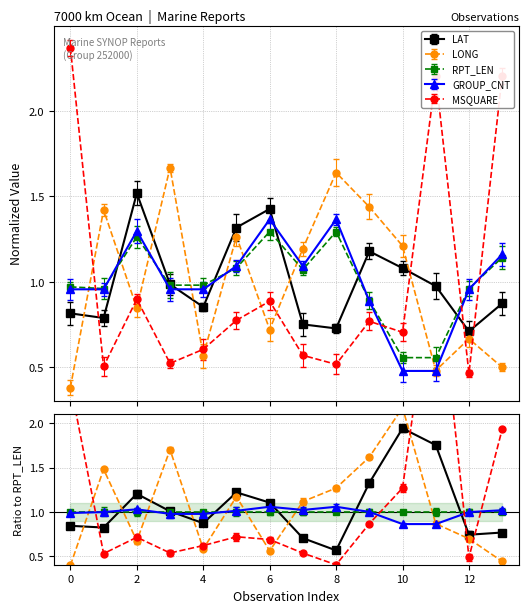

Reading left to right, extract all data points from this chart.

LAT: 0=0.8	1=0.8	2=1.5	3=1.0	4=0.9	5=1.3	6=1.4	7=0.8	8=0.7	9=1.2	10=1.1	11=1.0	12=0.7	13=0.9
LONG: 0=0.4	1=1.4	2=0.8	3=1.7	4=0.6	5=1.3	6=0.7	7=1.2	8=1.6	9=1.4	10=1.2	11=0.5	12=0.7	13=0.5
RPT_LEN: 0=1.0	1=1.0	2=1.3	3=1.0	4=1.0	5=1.1	6=1.3	7=1.1	8=1.3	9=0.9	10=0.6	11=0.6	12=1.0	13=1.1
GROUP_CNT: 0=1.0	1=1.0	2=1.3	3=1.0	4=1.0	5=1.1	6=1.4	7=1.1	8=1.4	9=0.9	10=0.5	11=0.5	12=1.0	13=1.2
MSQUARE: 0=2.4	1=0.5	2=0.9	3=0.5	4=0.6	5=0.8	6=0.9	7=0.6	8=0.5	9=0.8	10=0.7	11=2.2	12=0.5	13=2.2